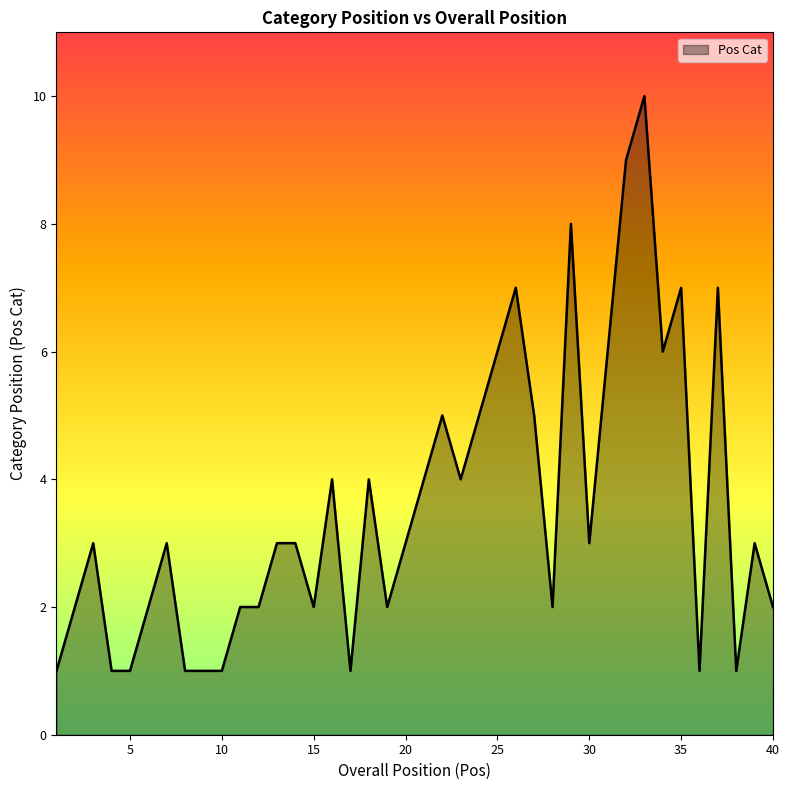

What is the smallest value displayed?

1